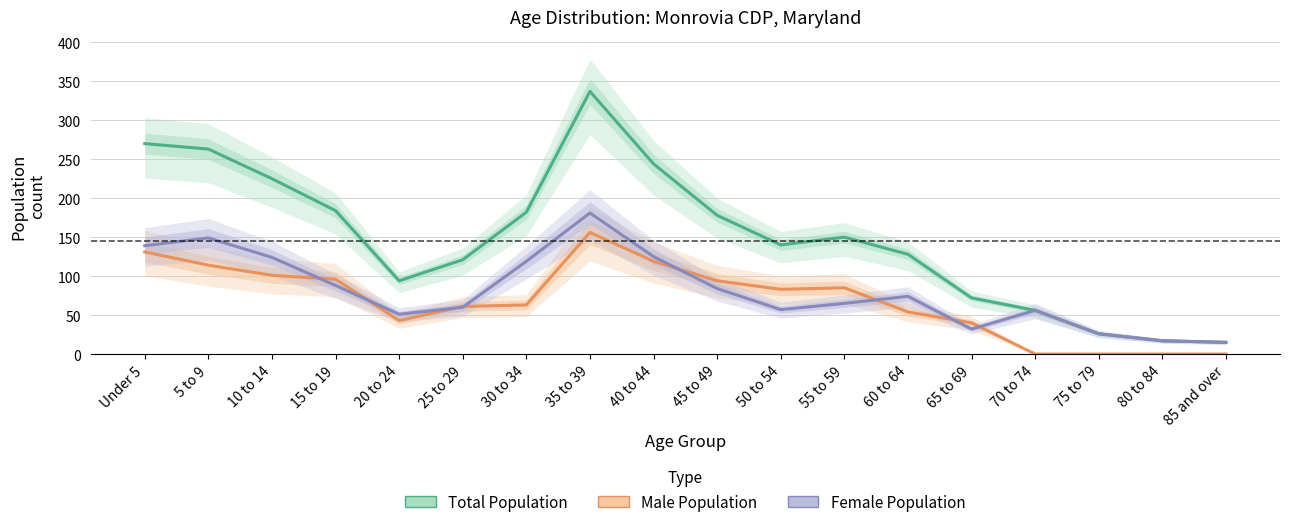

Count the number of data series in this chart.

3